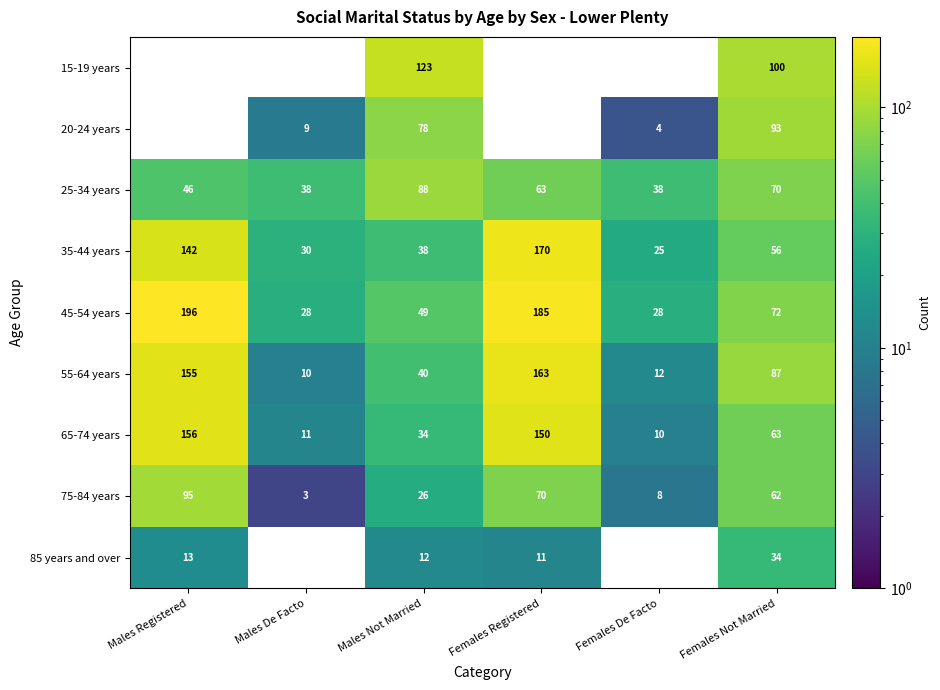

The 35-44 years series shows 30 at Males De Facto. True or false?

True